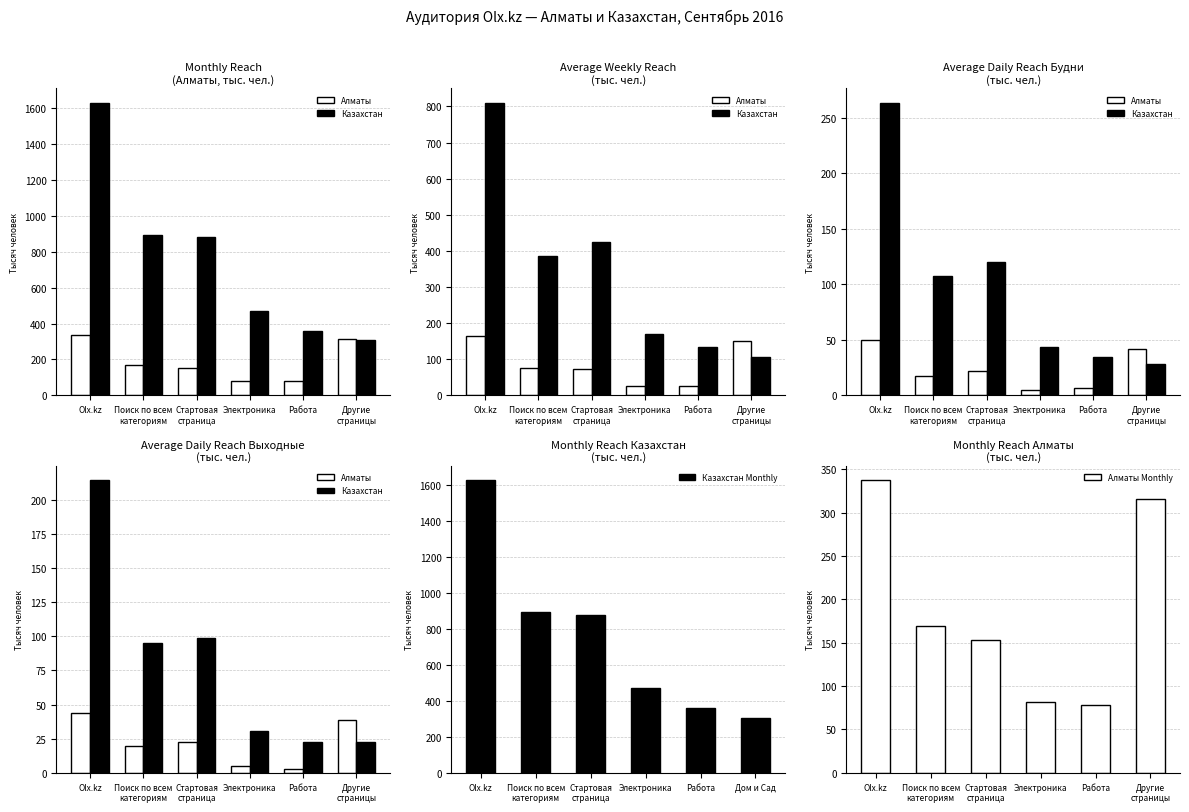

What is the sum of all Казахстан values?

483.6